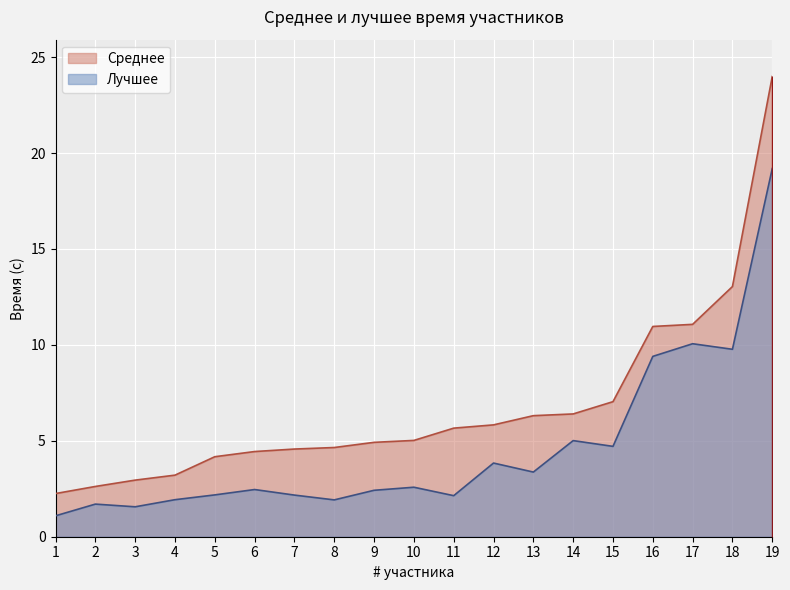

What is the lowest value of the Лучшее series?

1.1